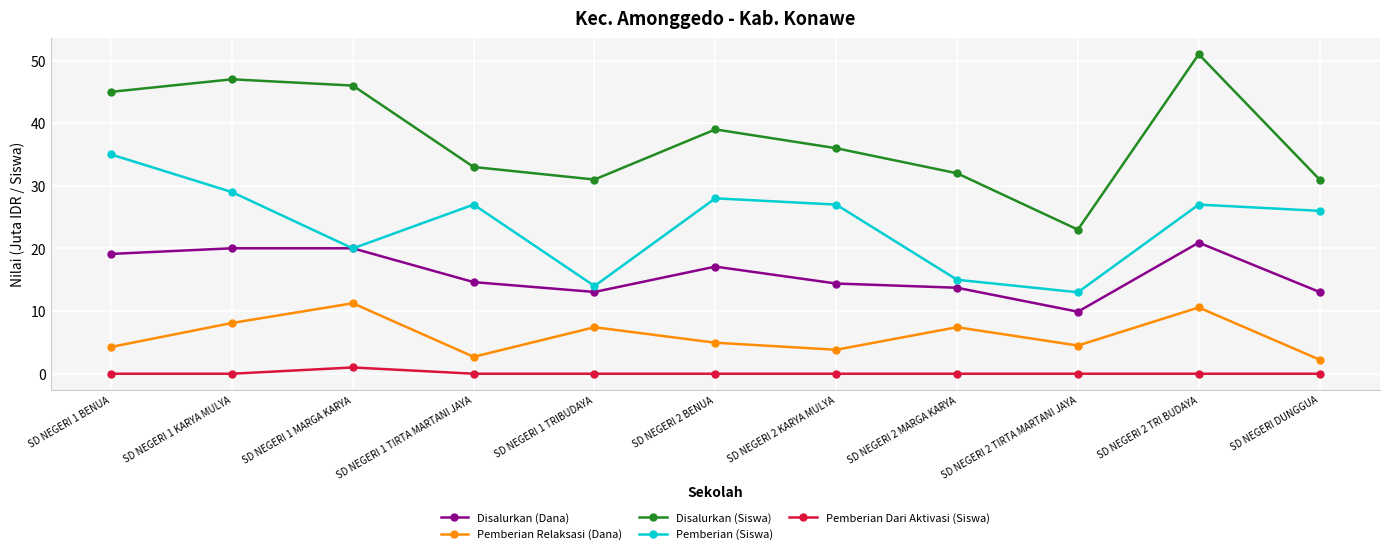

What is the greatest value displayed?

51.0